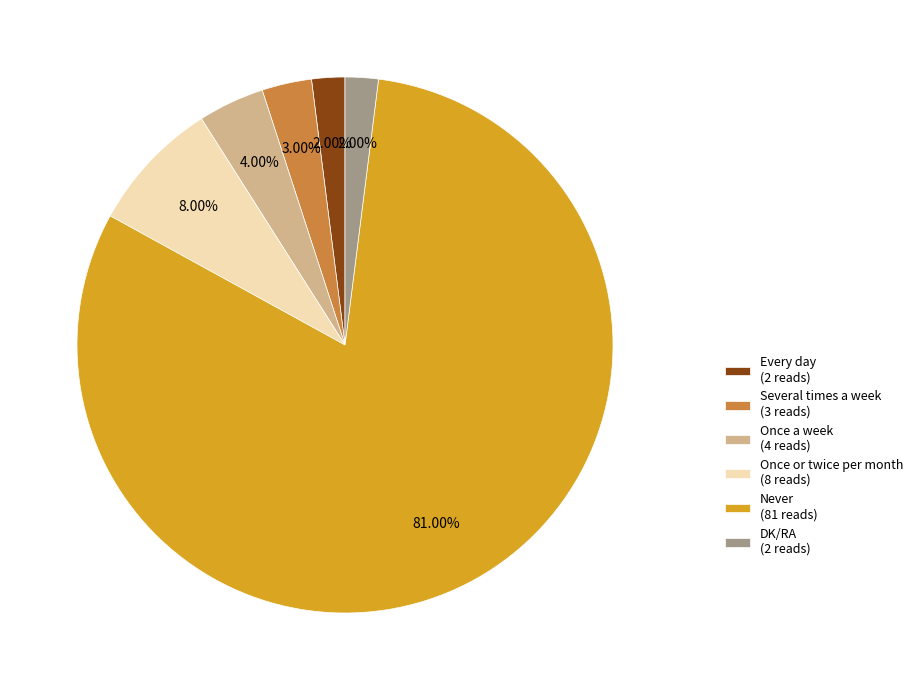

To the nearest percent, what is the average slice percentage?

17%